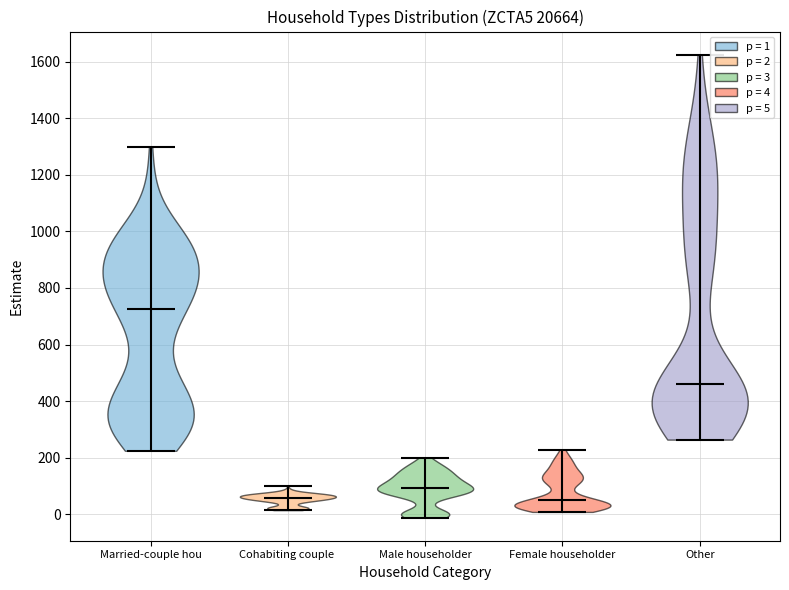

Reading left to right, read every violin against the y-axis: where its median line is, and the lowest and highest points it reaches. The values are not printed on the chart, so give them approximately, as read against the axis.

Married-couple hou: median line 720, lowest point 220, highest point 1300
Cohabiting couple: median line 60, lowest point 20, highest point 100
Male householder: median line 100, lowest point -20, highest point 200
Female householder: median line 60, lowest point 0, highest point 220
Other: median line 460, lowest point 260, highest point 1620